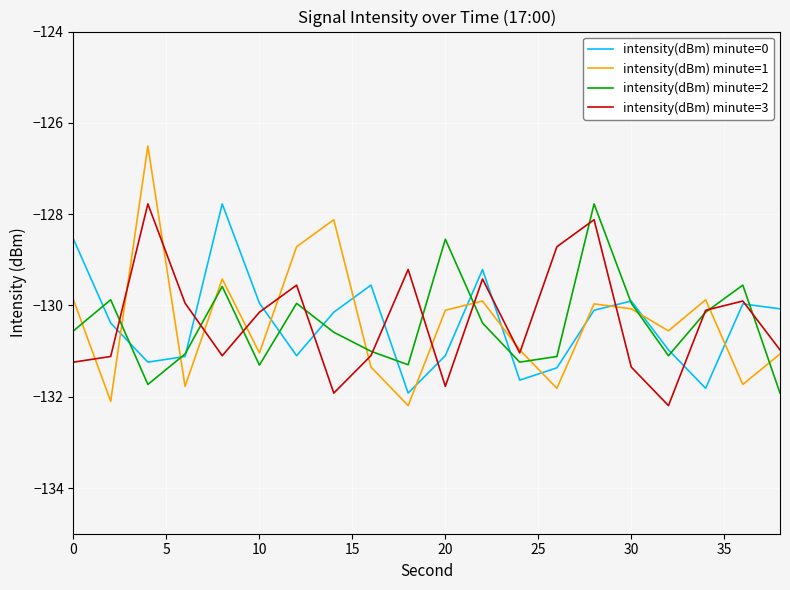

Which series has the largest range (max minus min)?

intensity(dBm) minute=1